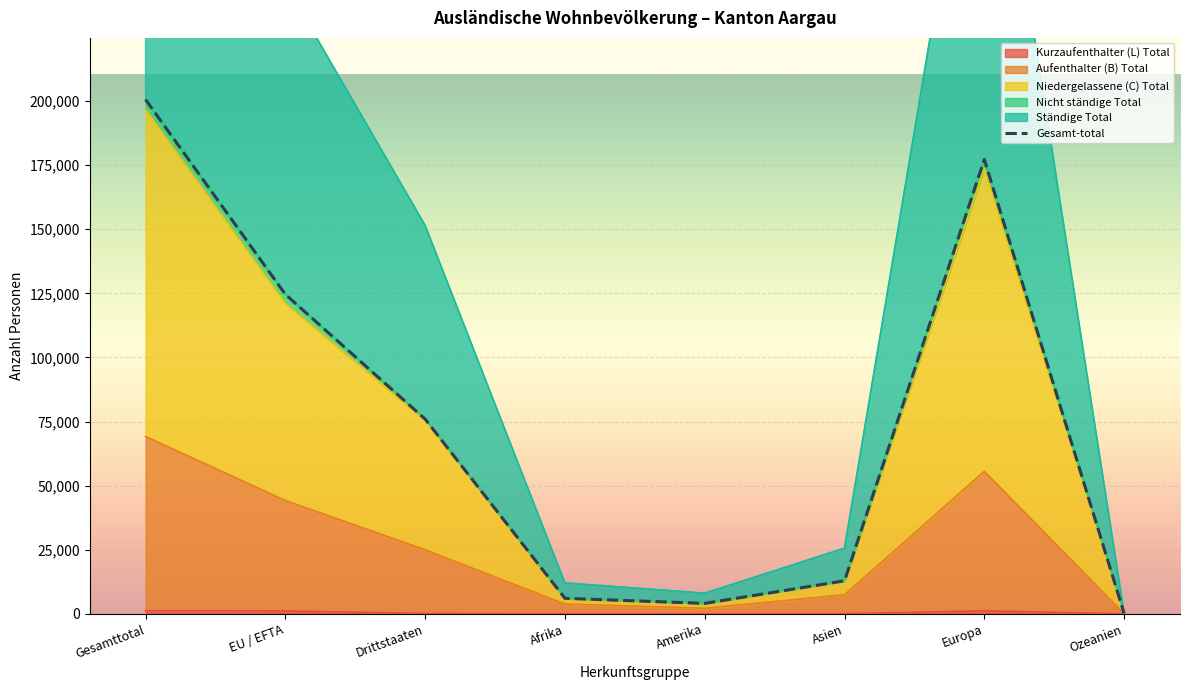

List the labels in order of value, smallest first.

Ozeanien, Amerika, Afrika, Asien, Drittstaaten, EU / EFTA, Europa, Gesamttotal